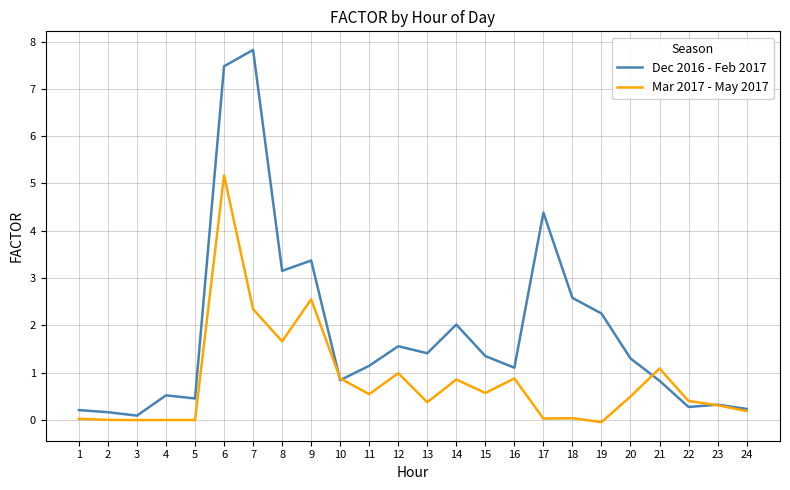

At which category is the sum across all series the highest?

6